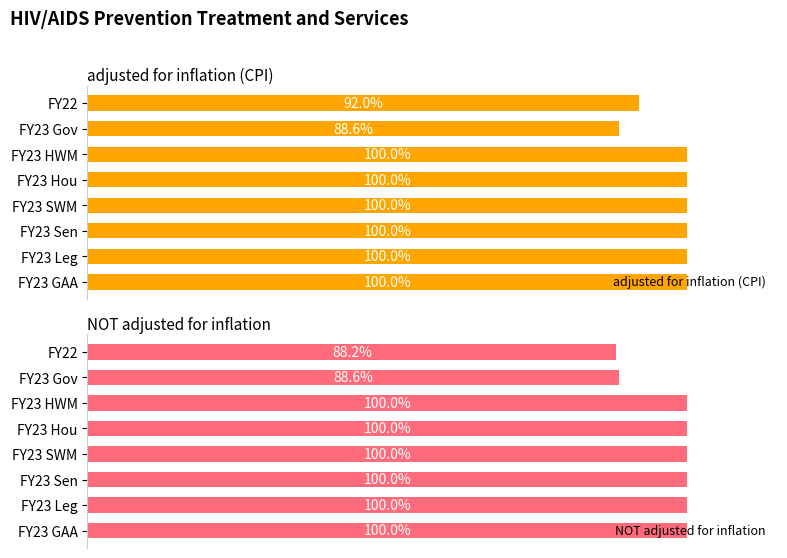

Rank the categories by adjusted for inflation (CPI) value from highest to lowest.

FY23 GAA, FY23 Leg, FY23 Sen, FY23 SWM, FY23 Hou, FY23 HWM, FY22, FY23 Gov